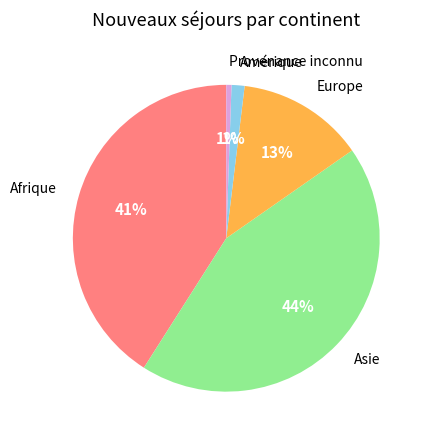

Is there a majority slice in this chart?

No